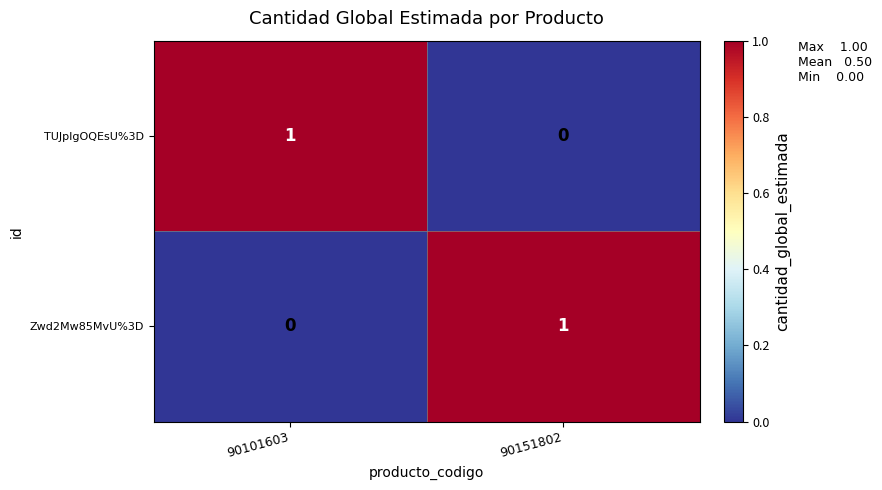

What is the difference between the highest and lowest values at 90151802?

1